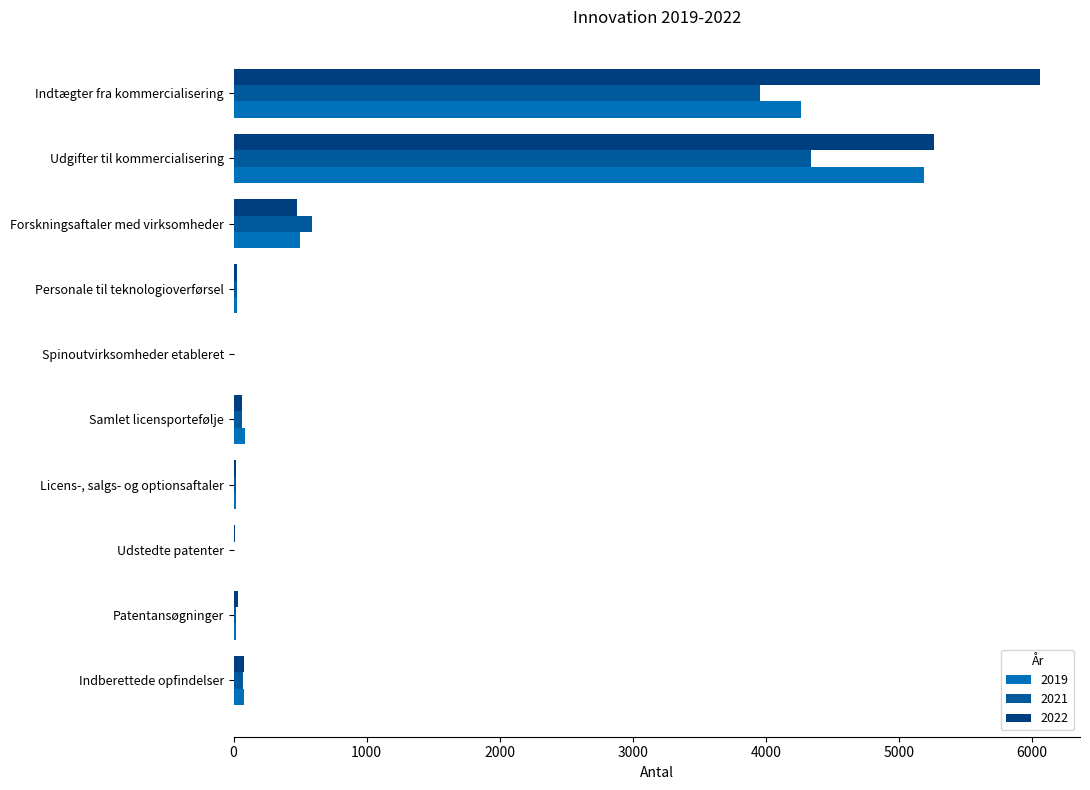

List the series in order of their peak value, highest first.

2022, 2019, 2021